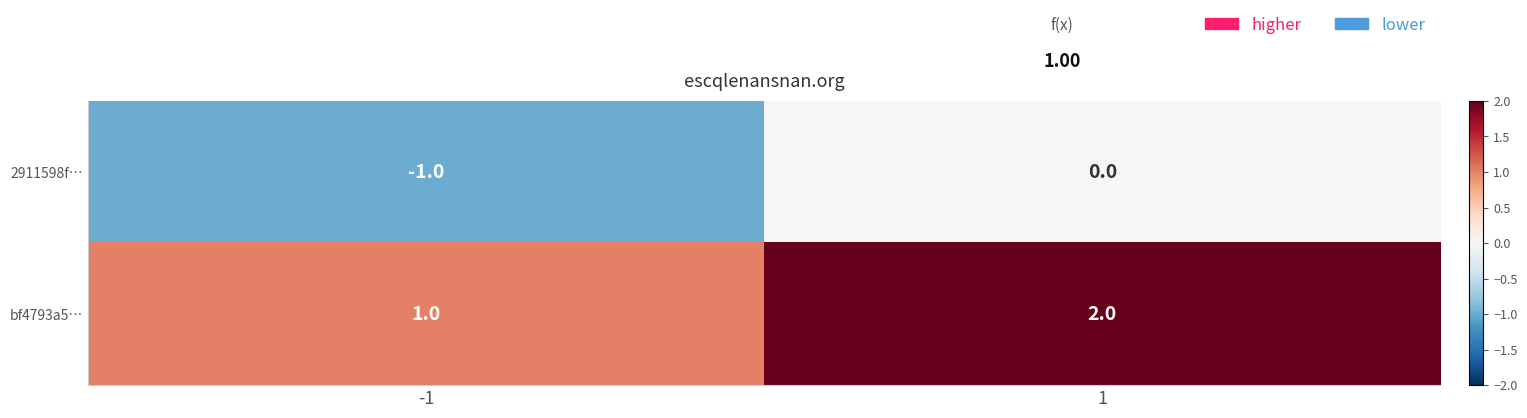

What is the sum of all bf4793a5… values?

3